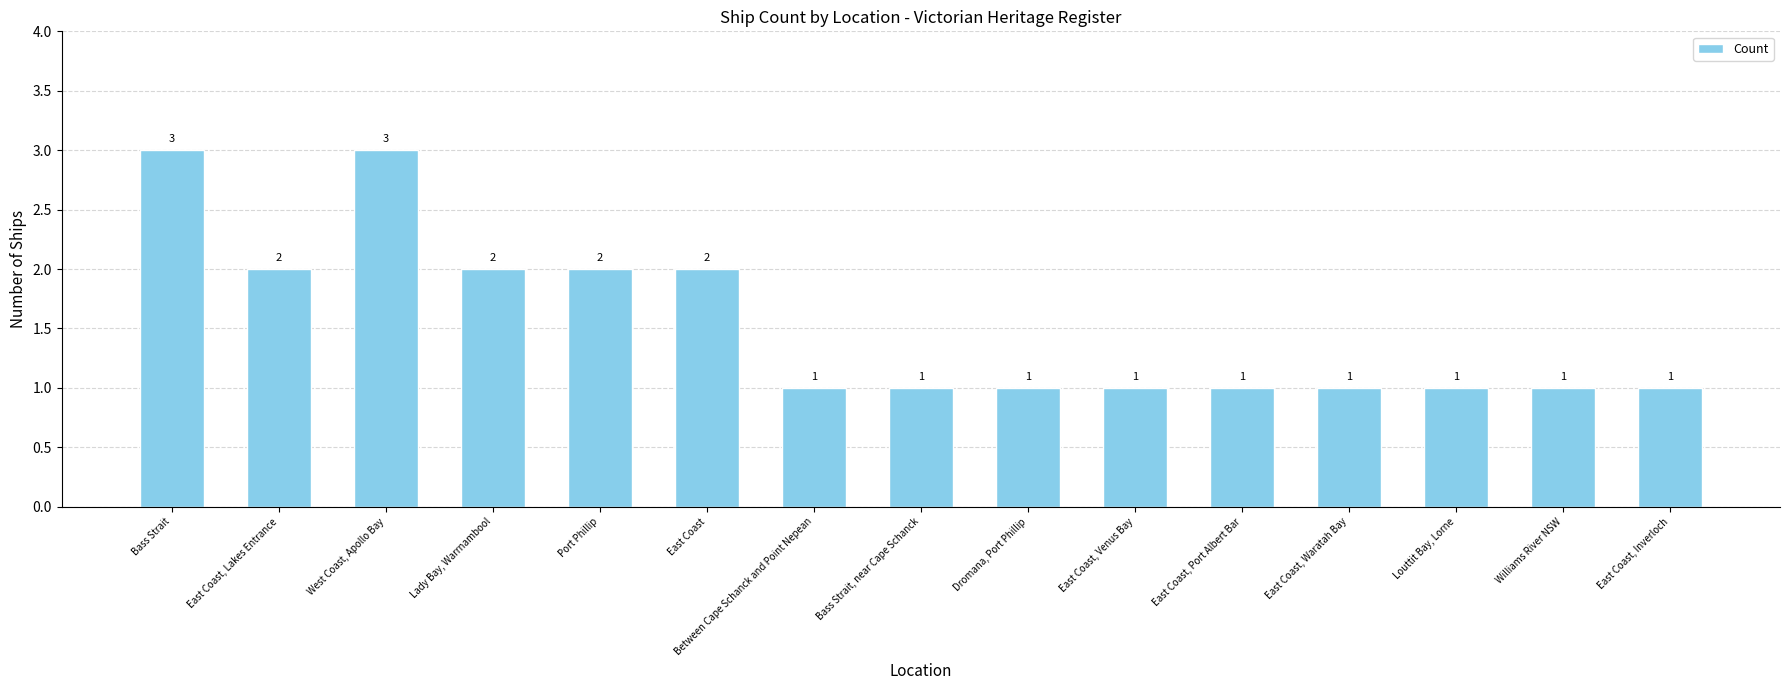

What is the ratio of the value at Lady Bay, Warrnambool to the value at East Coast?

1.0